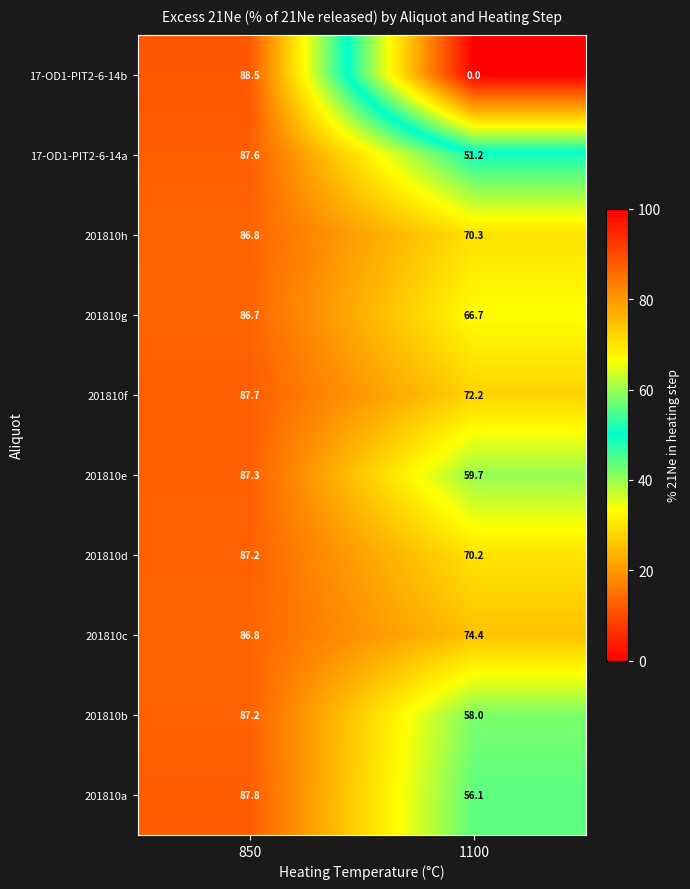

At how many categories does at least one series exceed 83?

1